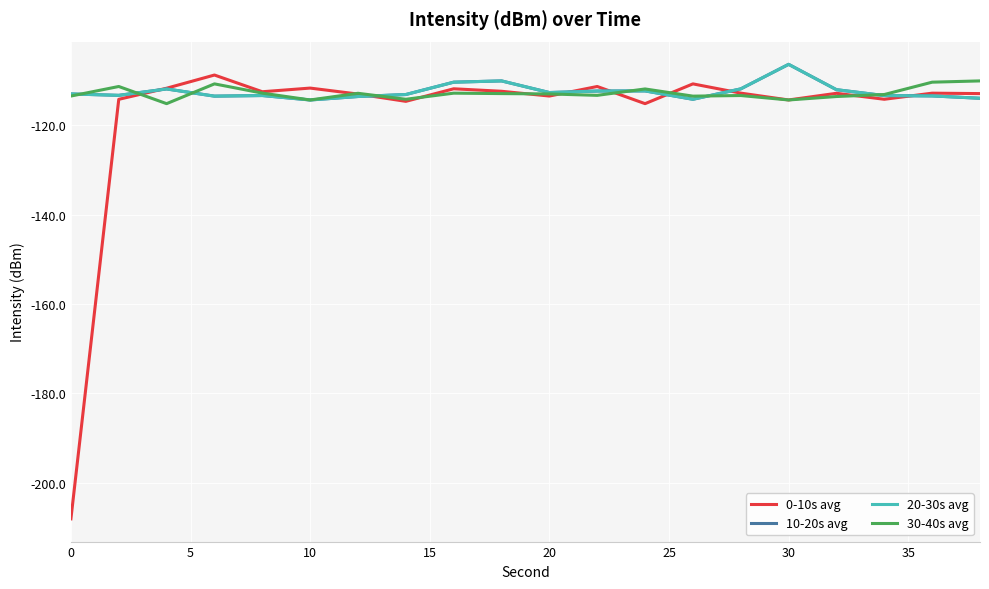

Is this an area chart (filled region under the line)?

No